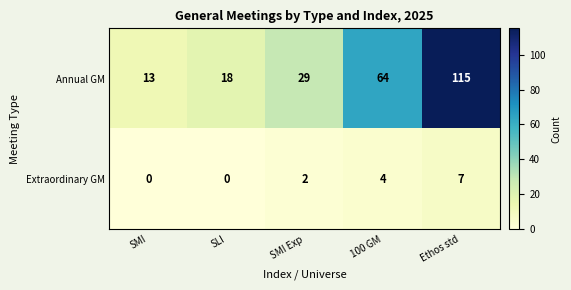

True or false: Annual GM has a value of 18 at SLI.

True